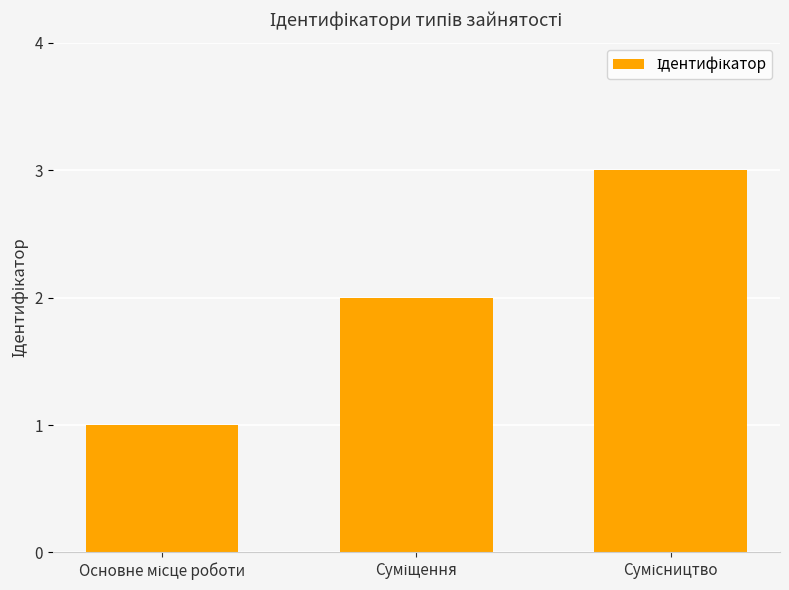

What is the difference between the second highest and minimum values?

1